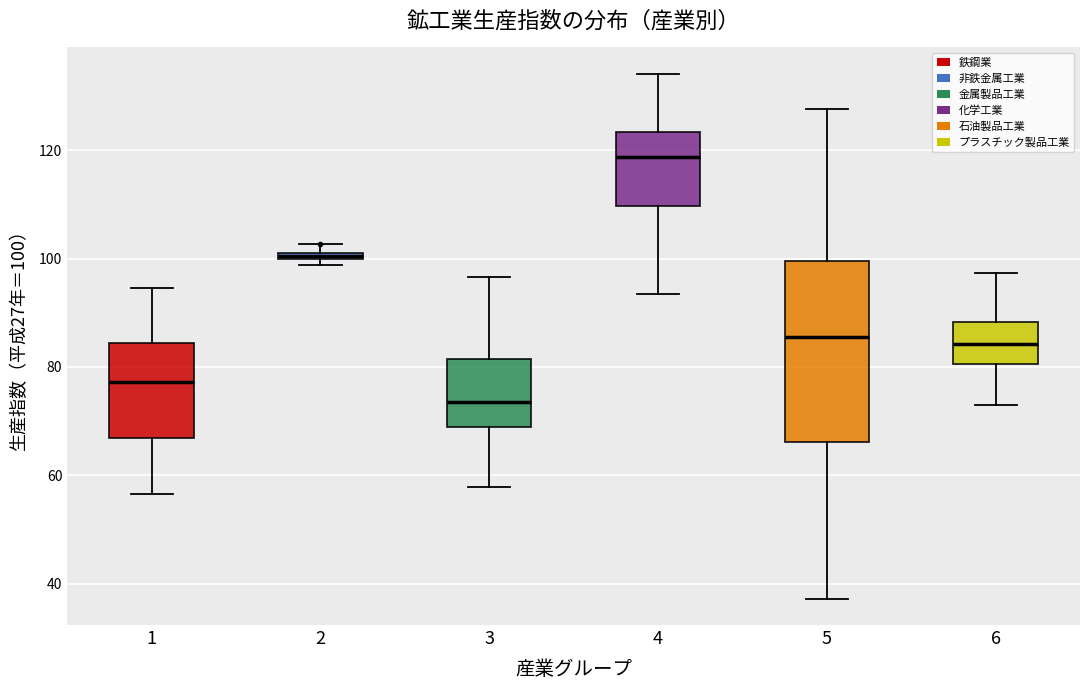

Comparing the boxes themselves (not the whiskers), which one is the tallest?

5